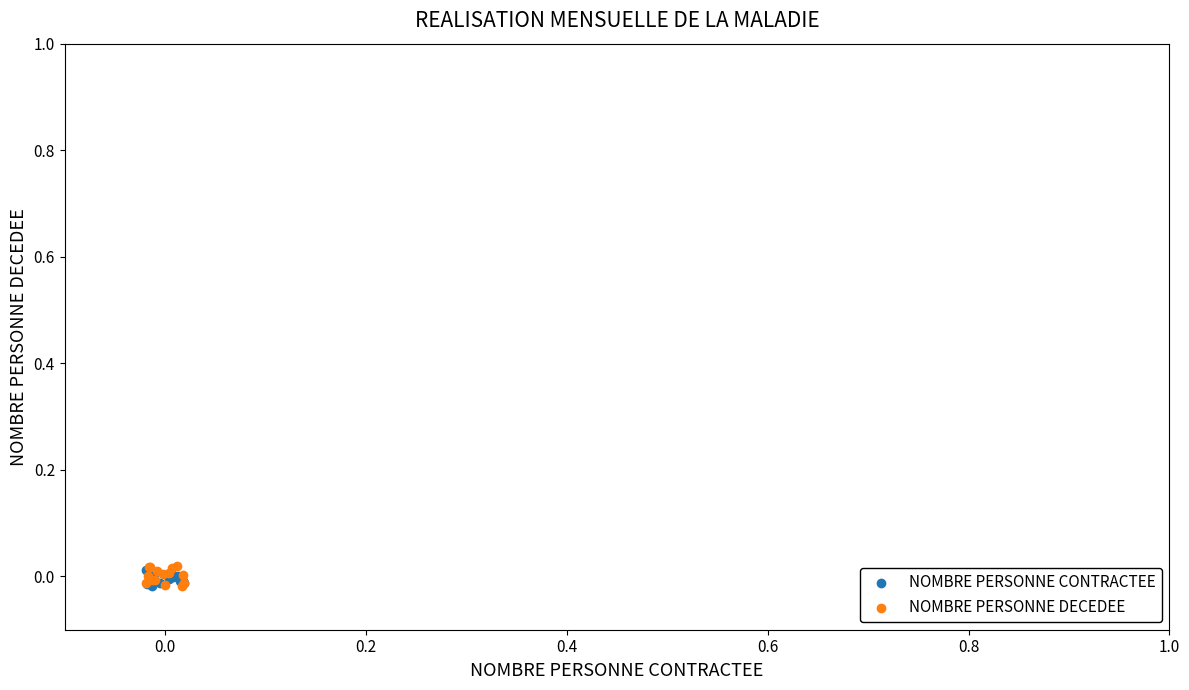

Which series has the widest spread of Y values?

NOMBRE PERSONNE DECEDEE